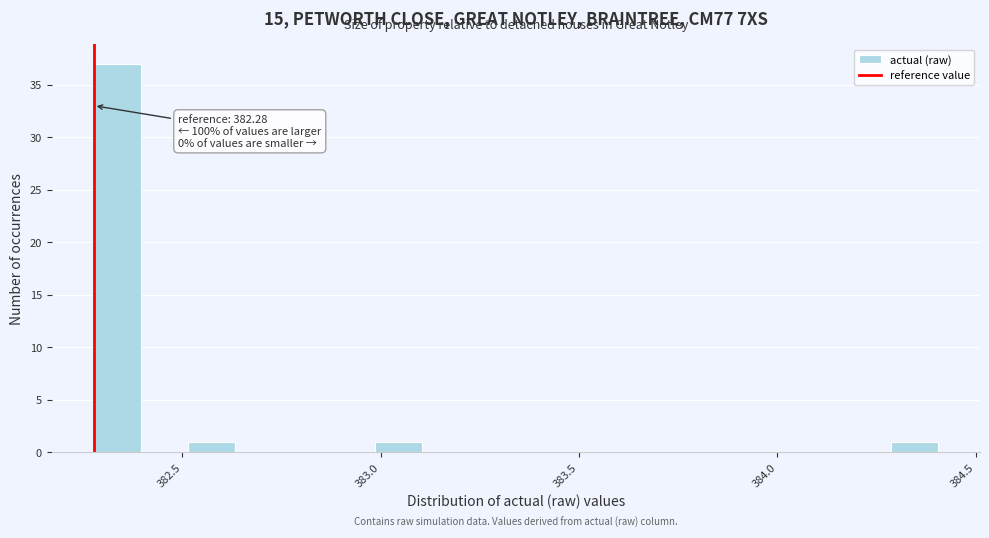

Around what value on the x-axis is the tallest bar? Give the approximate position of its centre, as read against the axis.

382.35